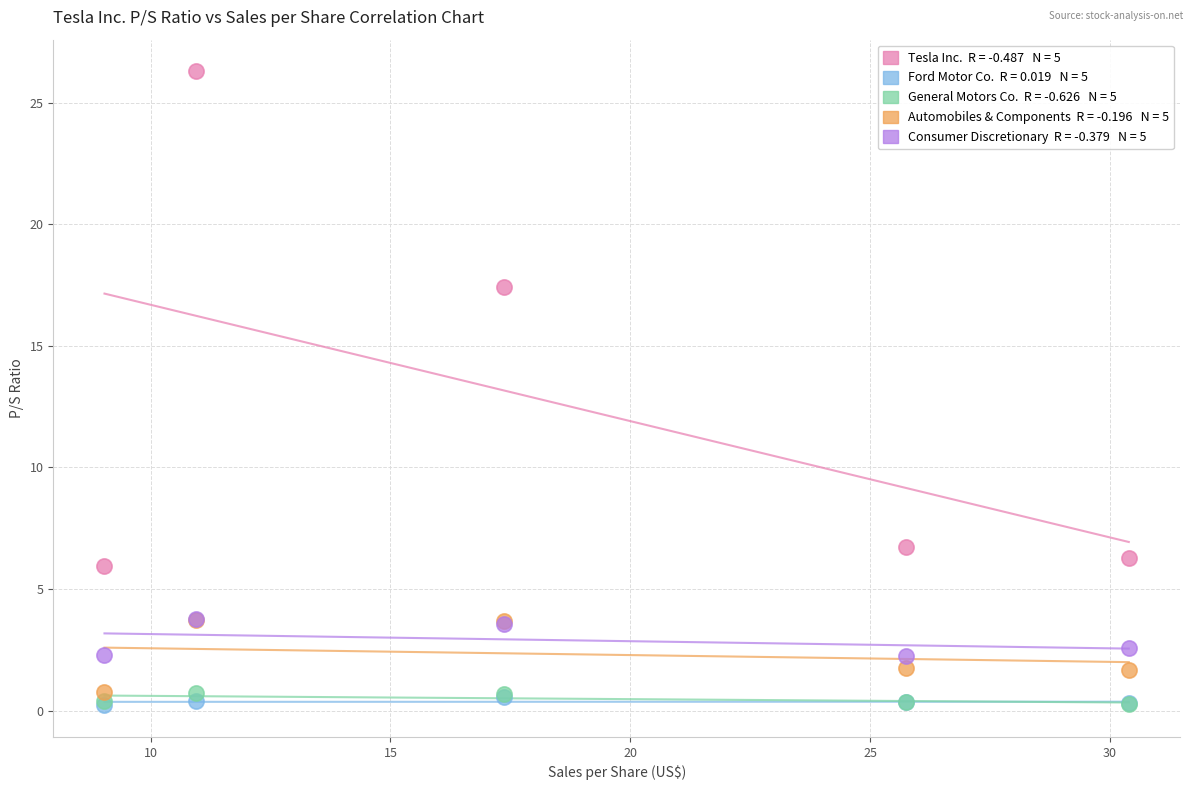

Across all series, what Y value is closest to 13?

17.4